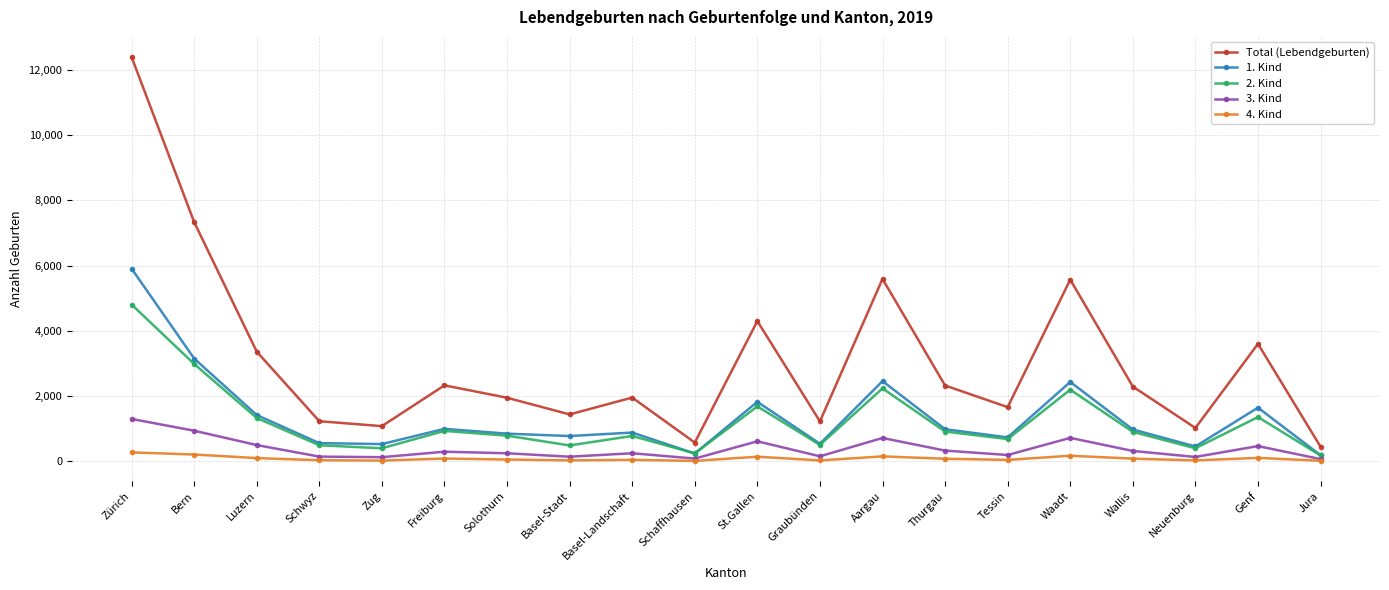

At how many categories does at least one series exceed 1535?

13